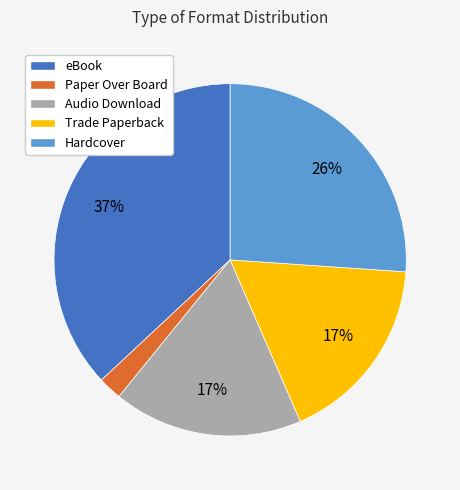

How many segments does this pie chart have?

5